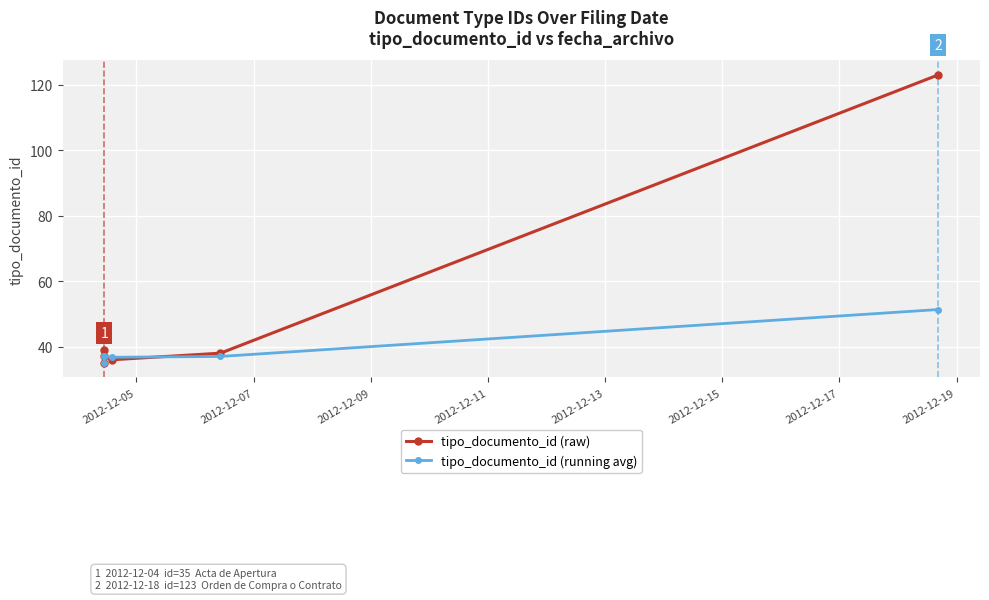

What is the spread (max minus min) of values at 2012-12-11?

0.8